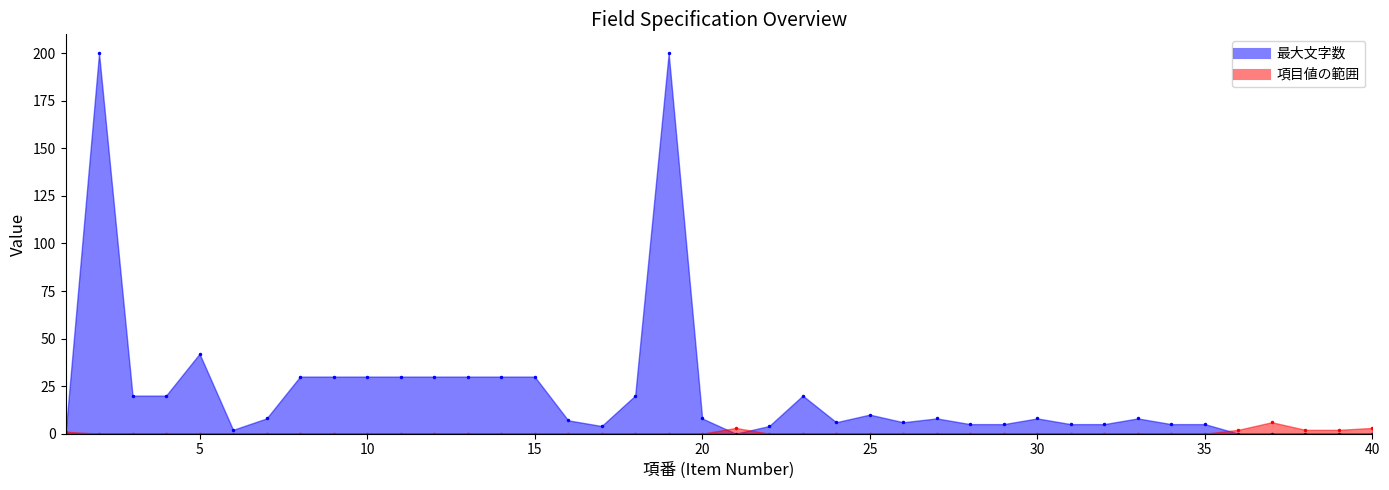

What is the maximum value for 項目値の範囲?

6